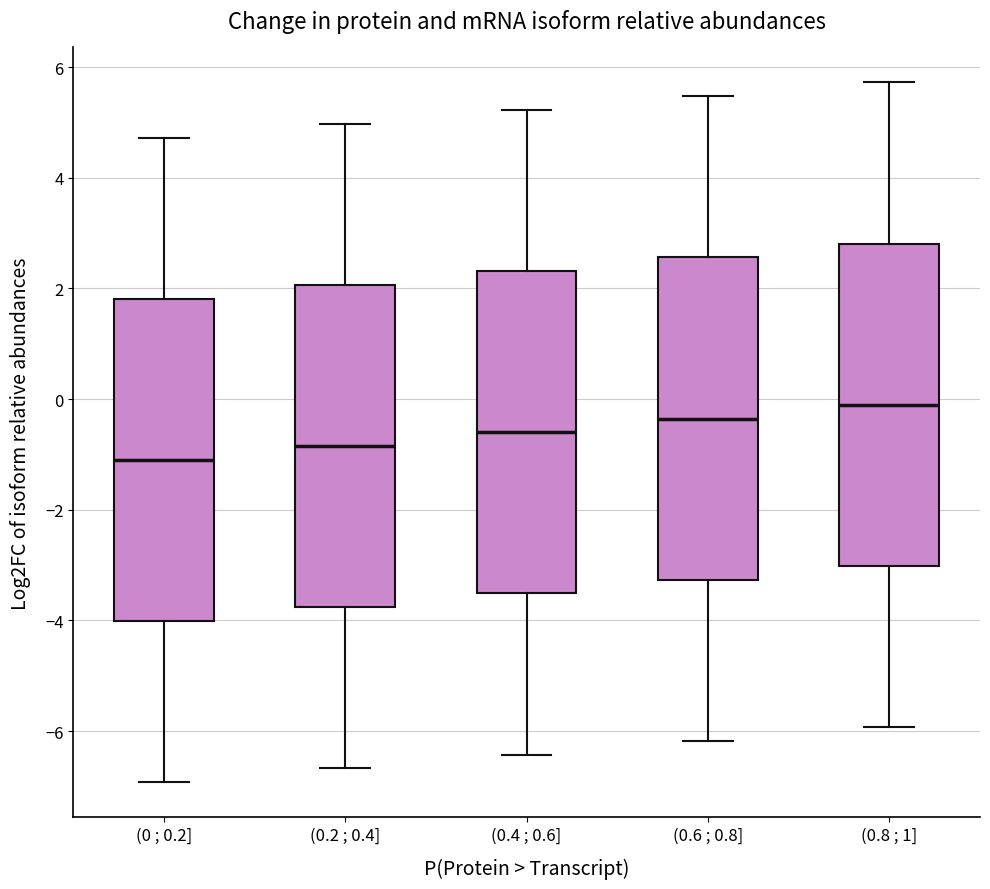

Reading left to right, read every box against the y-axis: the position of its median line, the range the box covers, and the ends of its whiskers. The values are not printed on the chart, so give them approximately, as read against the axis.

(0 ; 0.2]: median -1.0, box -4.0 to 1.8, whiskers -7.0 to 4.8
(0.2 ; 0.4]: median -0.8, box -3.8 to 2.0, whiskers -6.6 to 5.0
(0.4 ; 0.6]: median -0.6, box -3.6 to 2.4, whiskers -6.4 to 5.2
(0.6 ; 0.8]: median -0.4, box -3.2 to 2.6, whiskers -6.2 to 5.4
(0.8 ; 1]: median 0.0, box -3.0 to 2.8, whiskers -6.0 to 5.8